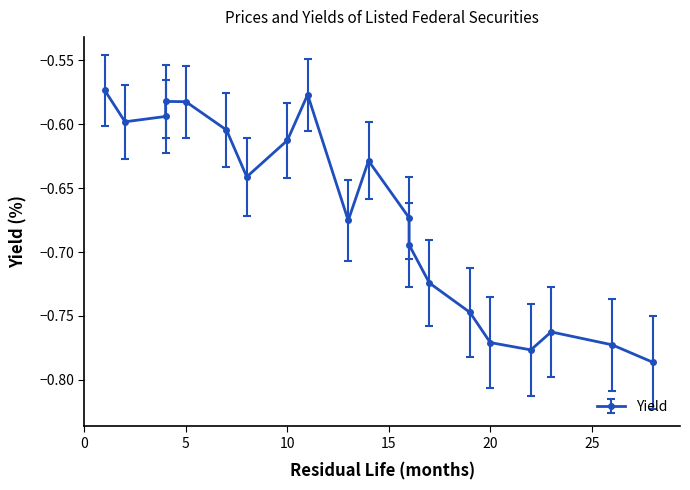

What is the greatest value displayed?

-0.6